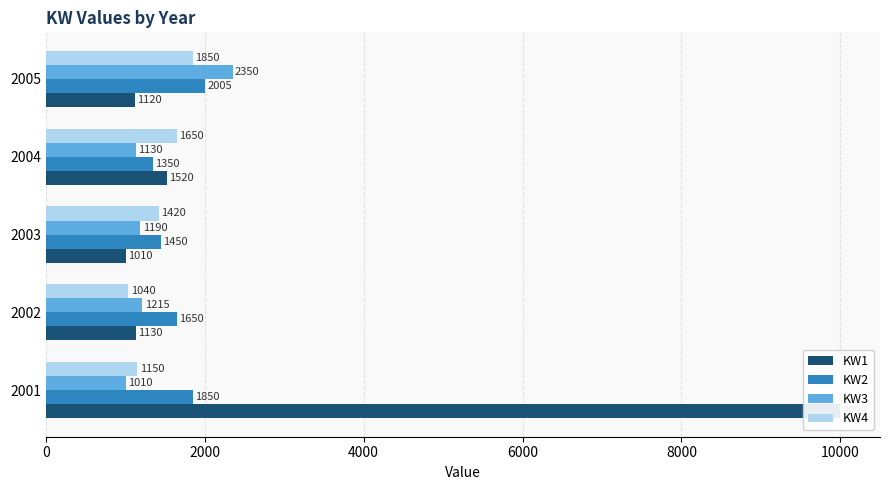

Is the value of KW4 at 2003 greater than the value of KW2 at 2004?

Yes